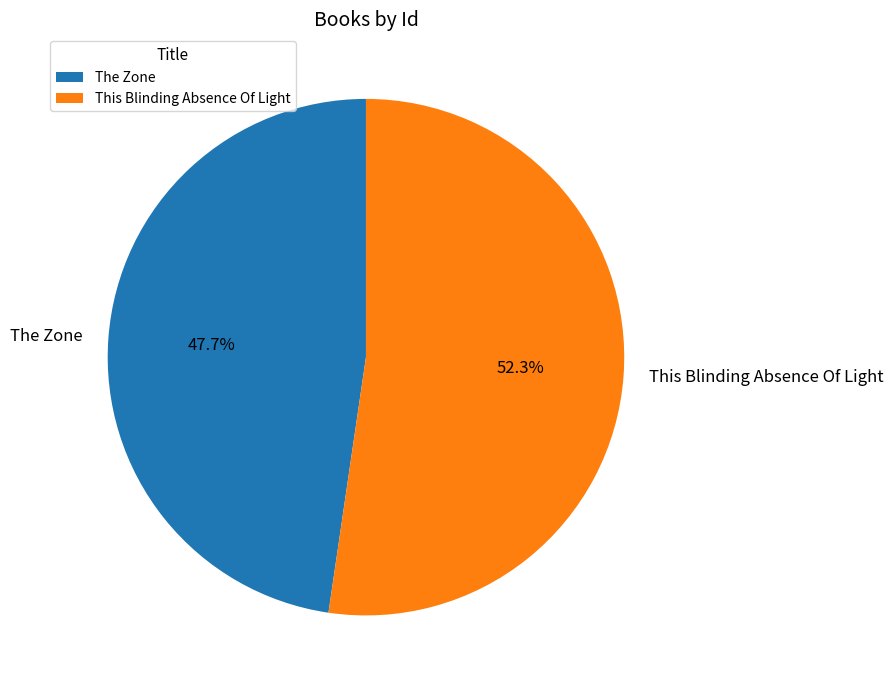

Do The Zone and This Blinding Absence Of Light together represent more than half of the pie?

Yes